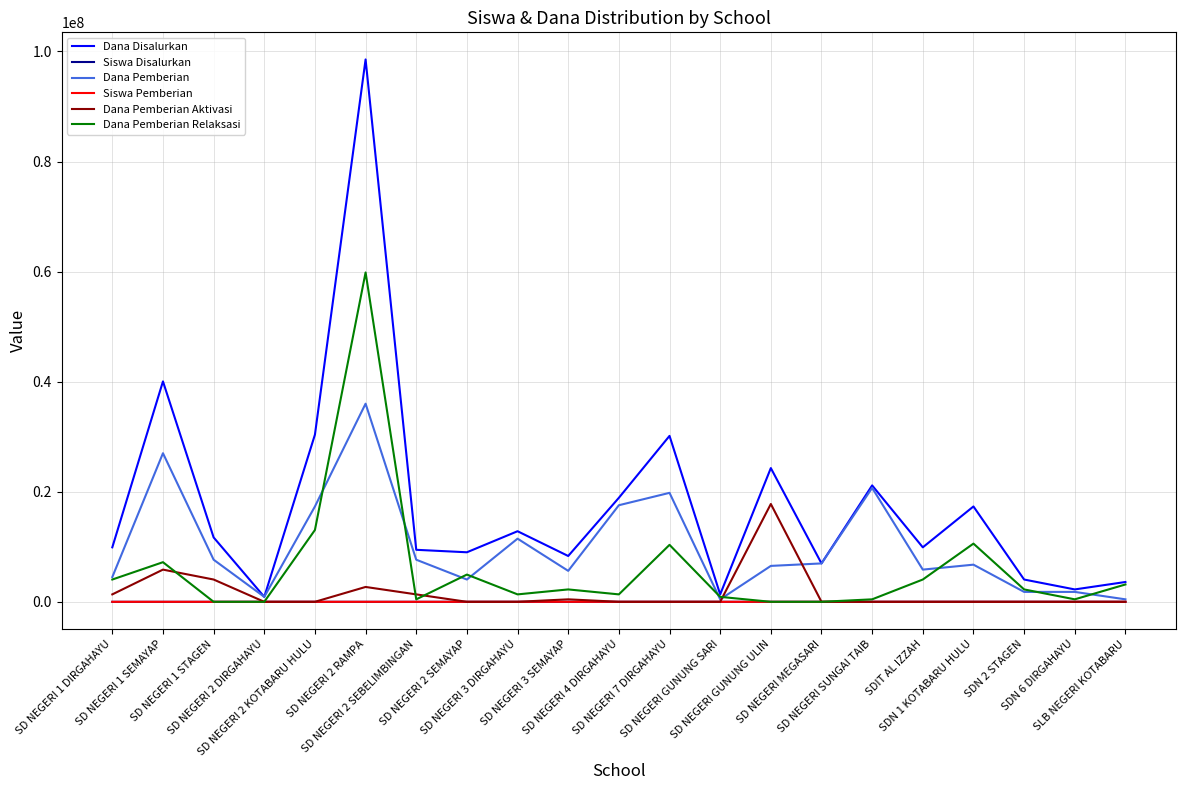

What position from the right is SD NEGERI 2 DIRGAHAYU?

18